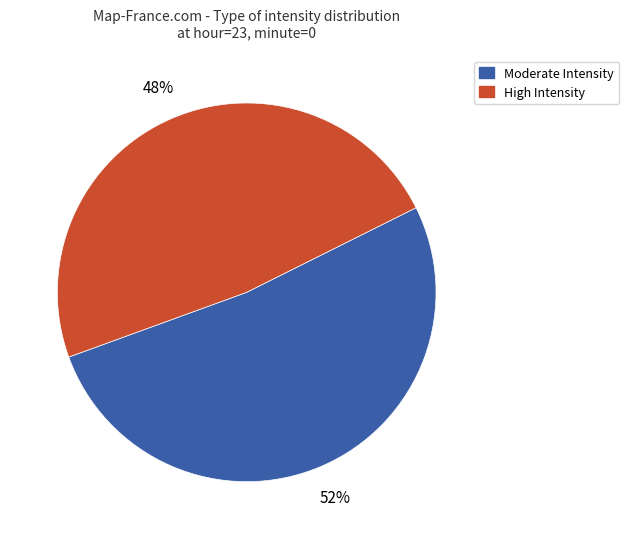

To the nearest percent, what portion does Moderate Intensity represent?

52%